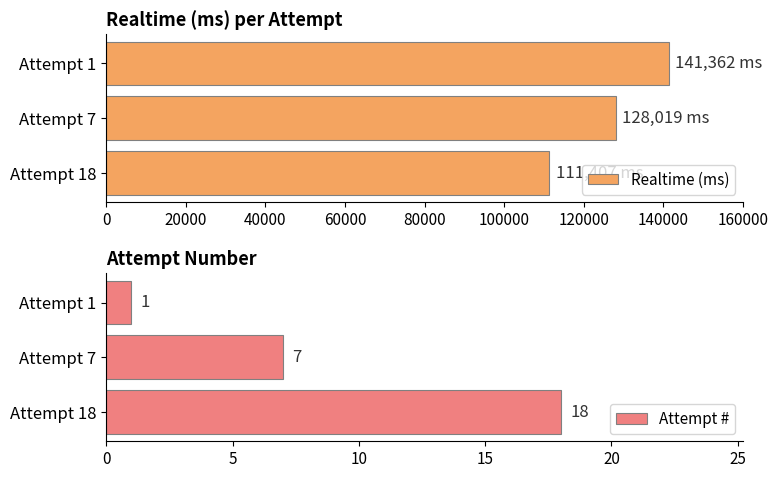

What is the difference between the Realtime (ms) values at Attempt 18 and Attempt 1?

29955